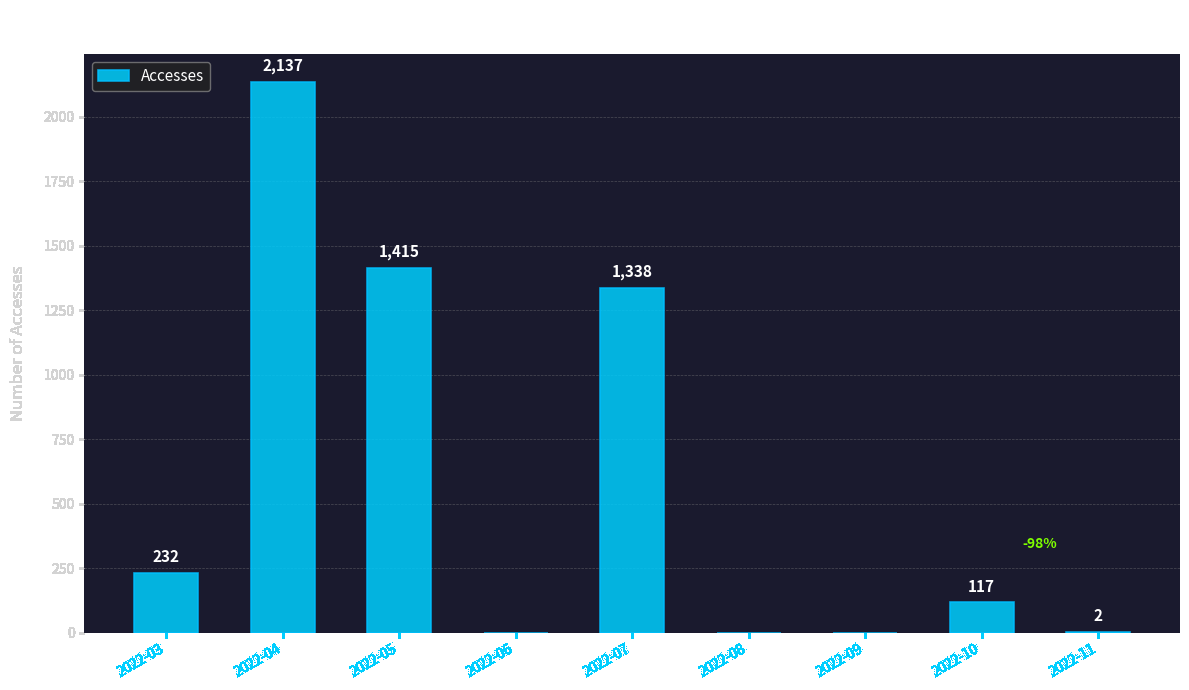

The value at 2022-06 is -1371. True or false?

False